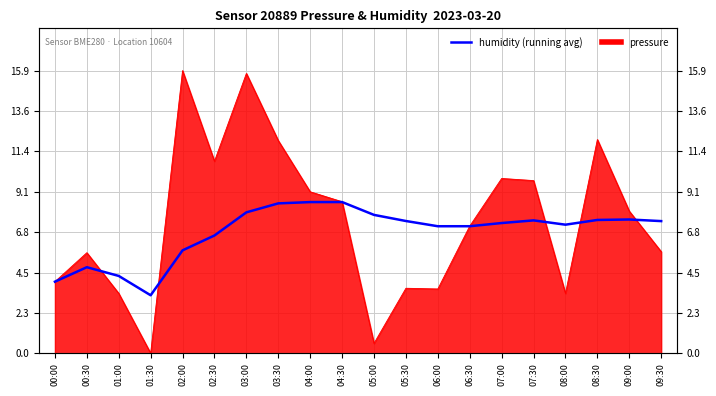

At which label does the data first exceed 7?

03:00